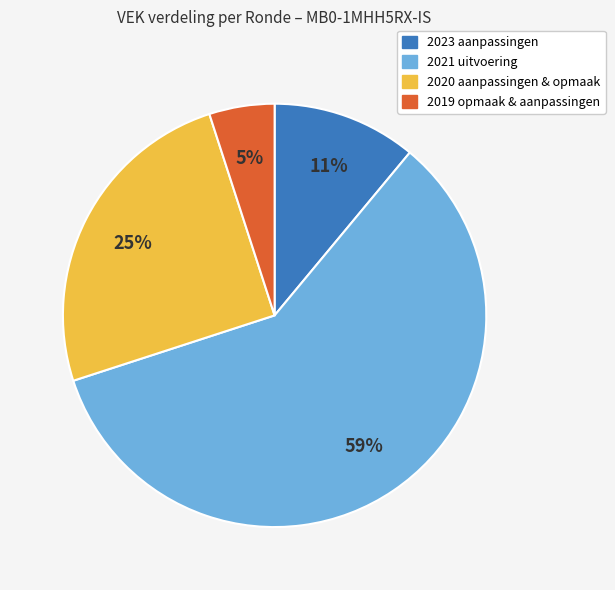

How many slices are in this pie chart?

4